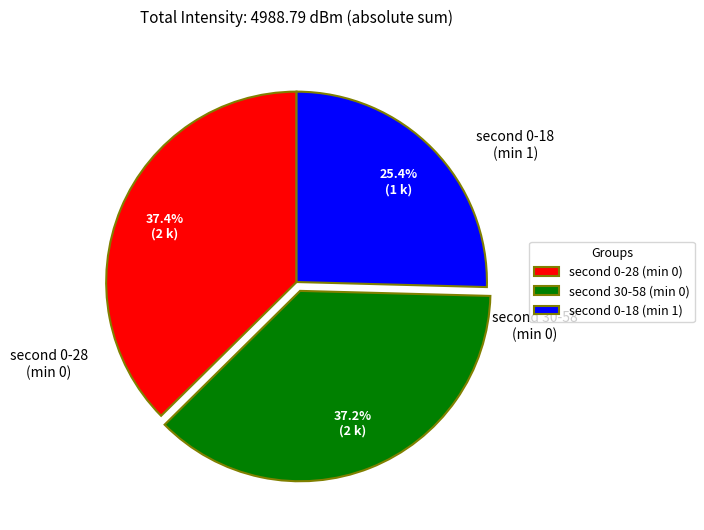

Is there a majority slice in this chart?

No